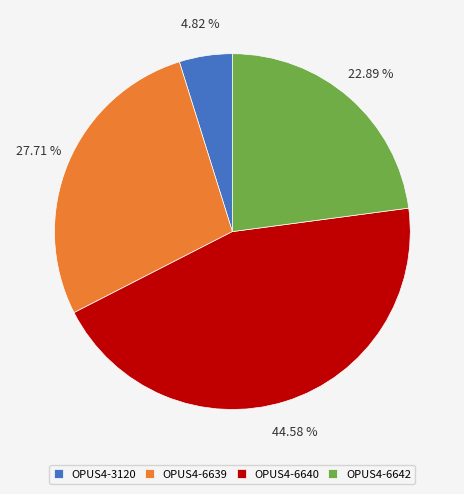

What percentage is the OPUS4-6642 slice, to the nearest percent?

23%